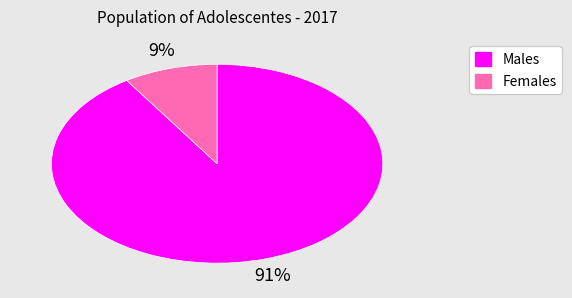

Does any single category account for the majority?

Yes